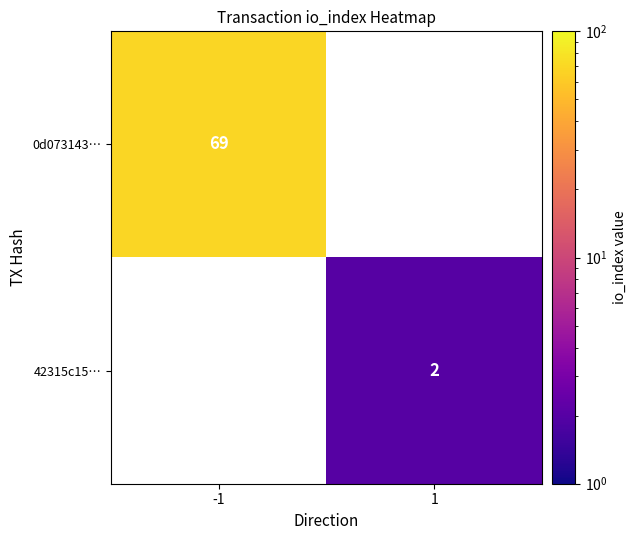

Is it true that 0d073143… equals 69 at -1?

True